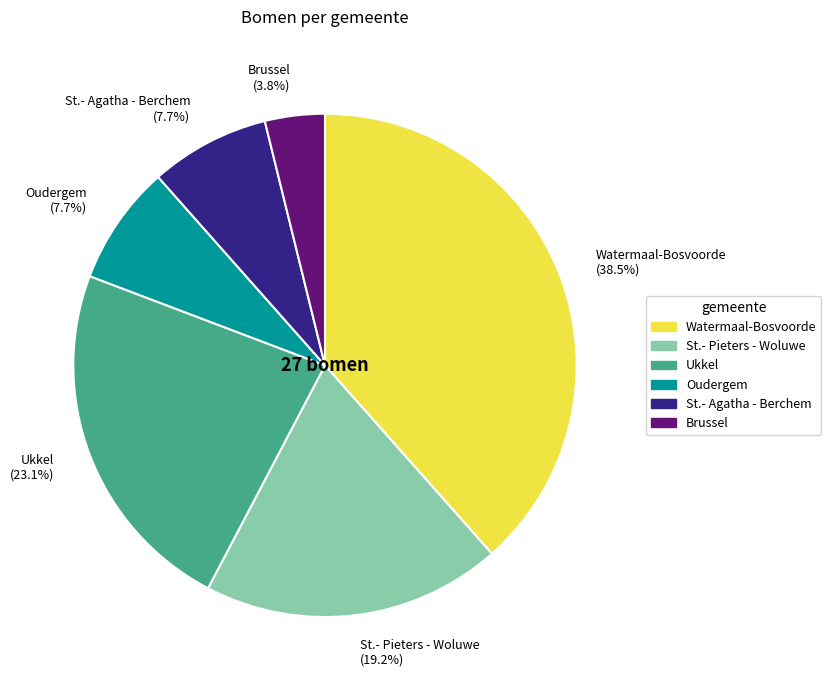

Count the number of slices in the pie.

6